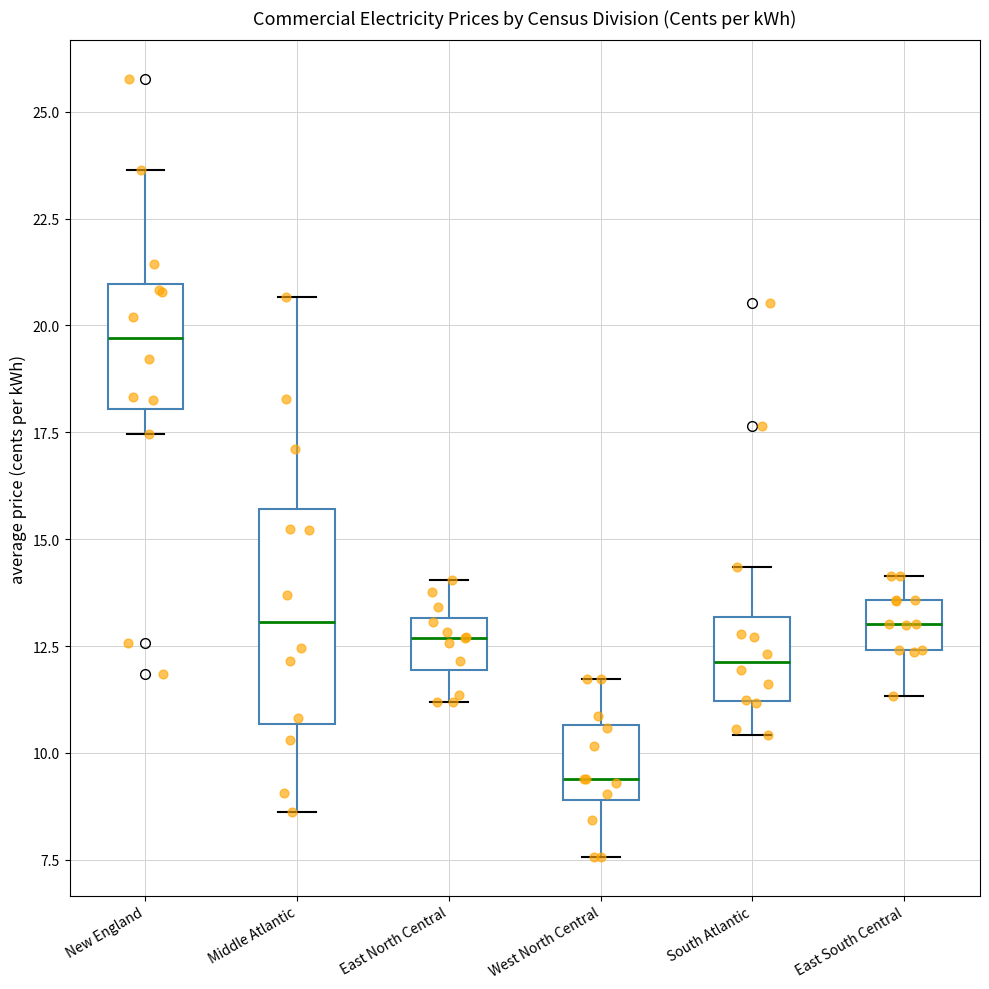

Reading left to right, read every box against the y-axis: the position of its median line, the range the box covers, and the ends of its whiskers. The values are not printed on the chart, so give them approximately, as read against the axis.

New England: median 19.5, box 18.0 to 21.0, whiskers 17.5 to 23.5
Middle Atlantic: median 13.0, box 10.5 to 15.5, whiskers 8.5 to 20.5
East North Central: median 12.5, box 12.0 to 13.0, whiskers 11.0 to 14.0
West North Central: median 9.5, box 9.0 to 10.5, whiskers 7.5 to 11.5
South Atlantic: median 12.0, box 11.0 to 13.0, whiskers 10.5 to 14.5
East South Central: median 13.0, box 12.5 to 13.5, whiskers 11.5 to 14.0